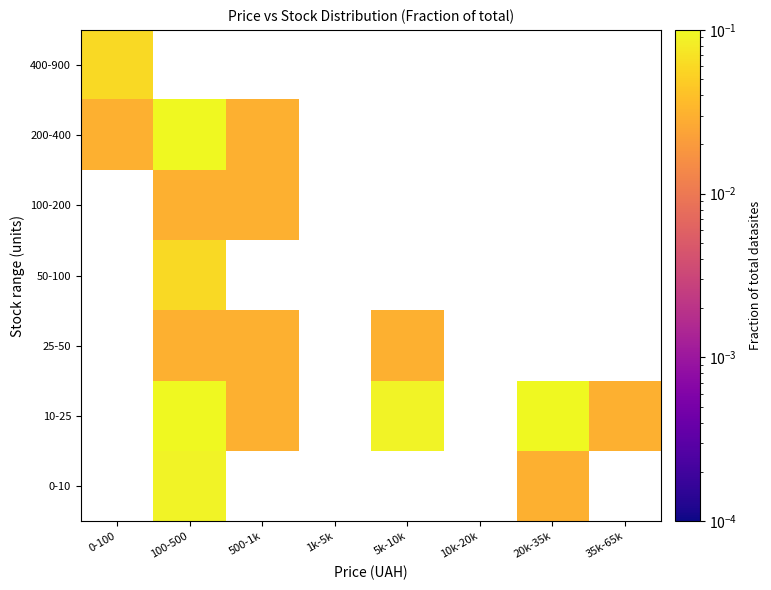

Count the number of categories in the chart.

8